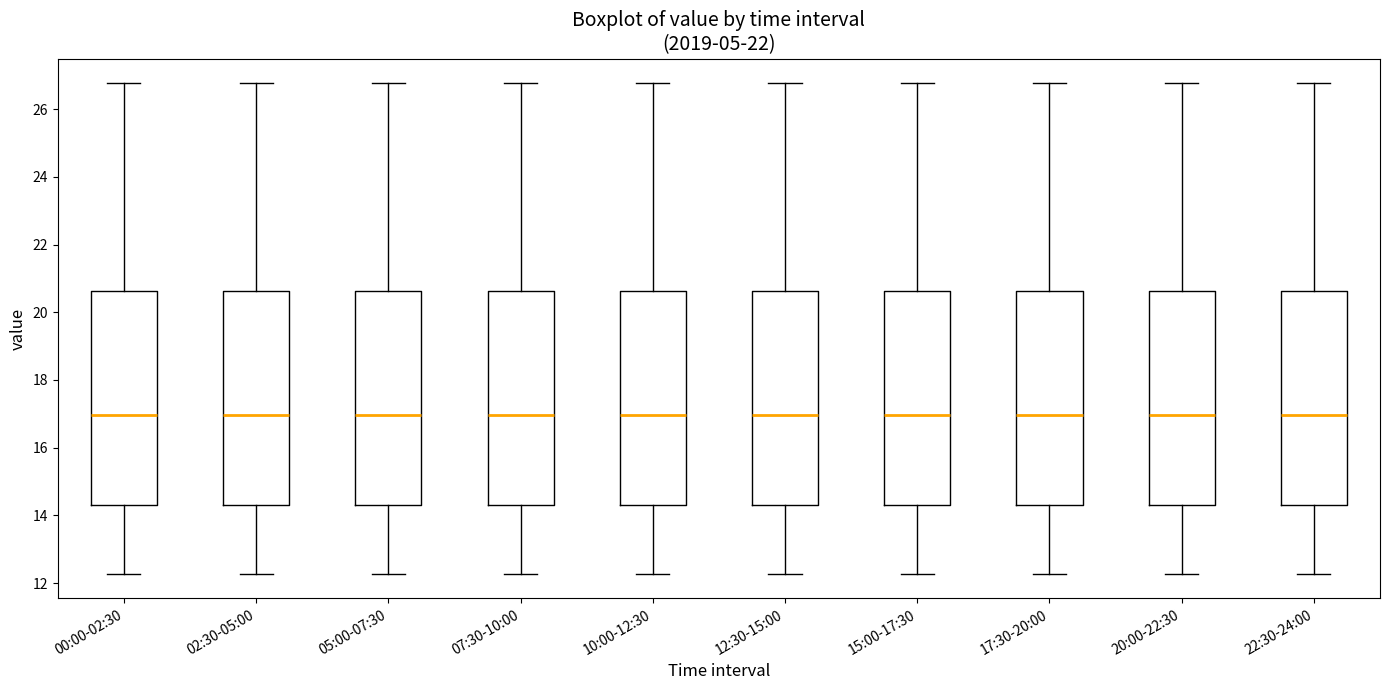

Reading left to right, read every box against the y-axis: the position of its median line, the range the box covers, and the ends of its whiskers. The values are not printed on the chart, so give them approximately, as read against the axis.

00:00-02:30: median 17.0, box 14.2 to 20.6, whiskers 12.2 to 26.8
02:30-05:00: median 17.0, box 14.2 to 20.6, whiskers 12.2 to 26.8
05:00-07:30: median 17.0, box 14.2 to 20.6, whiskers 12.2 to 26.8
07:30-10:00: median 17.0, box 14.2 to 20.6, whiskers 12.2 to 26.8
10:00-12:30: median 17.0, box 14.2 to 20.6, whiskers 12.2 to 26.8
12:30-15:00: median 17.0, box 14.2 to 20.6, whiskers 12.2 to 26.8
15:00-17:30: median 17.0, box 14.2 to 20.6, whiskers 12.2 to 26.8
17:30-20:00: median 17.0, box 14.2 to 20.6, whiskers 12.2 to 26.8
20:00-22:30: median 17.0, box 14.2 to 20.6, whiskers 12.2 to 26.8
22:30-24:00: median 17.0, box 14.2 to 20.6, whiskers 12.2 to 26.8